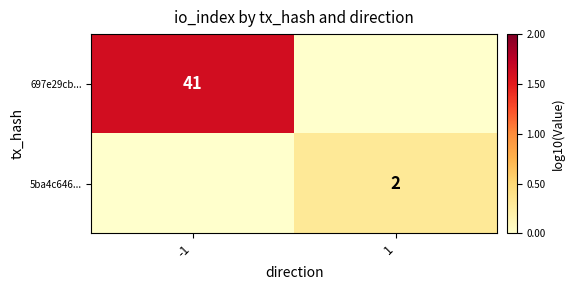

The value of 5ba4c646... at 1 is 4. True or false?

False